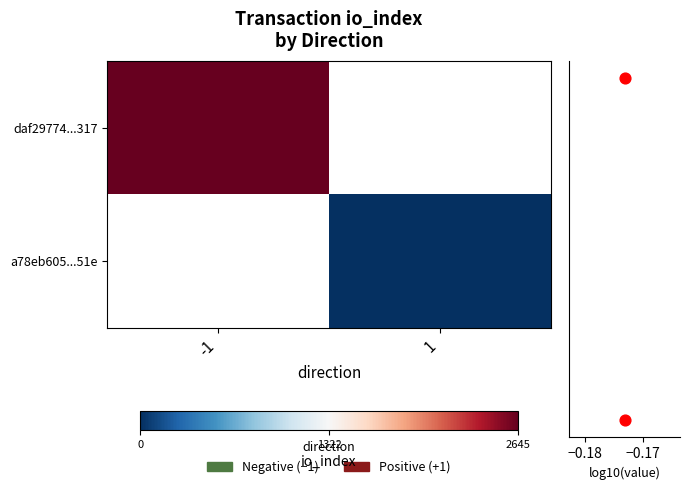

The log10(value) series shows -0.6 at -1. True or false?

False